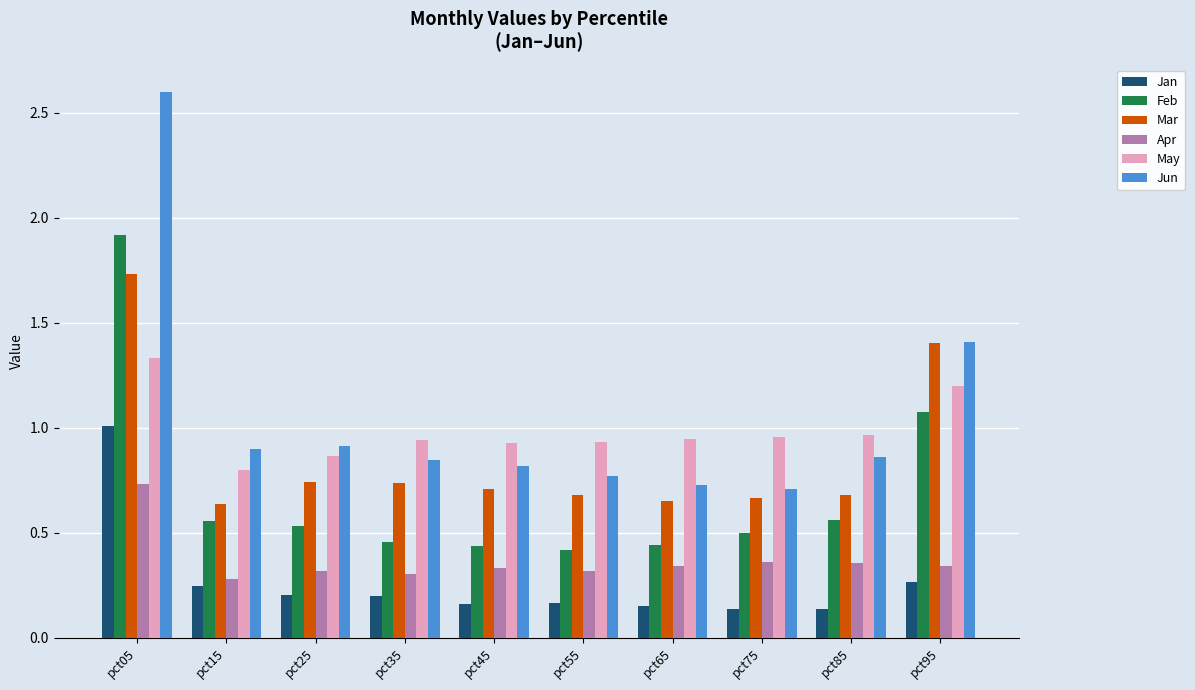

Which category has the highest value in the Apr series?

pct05